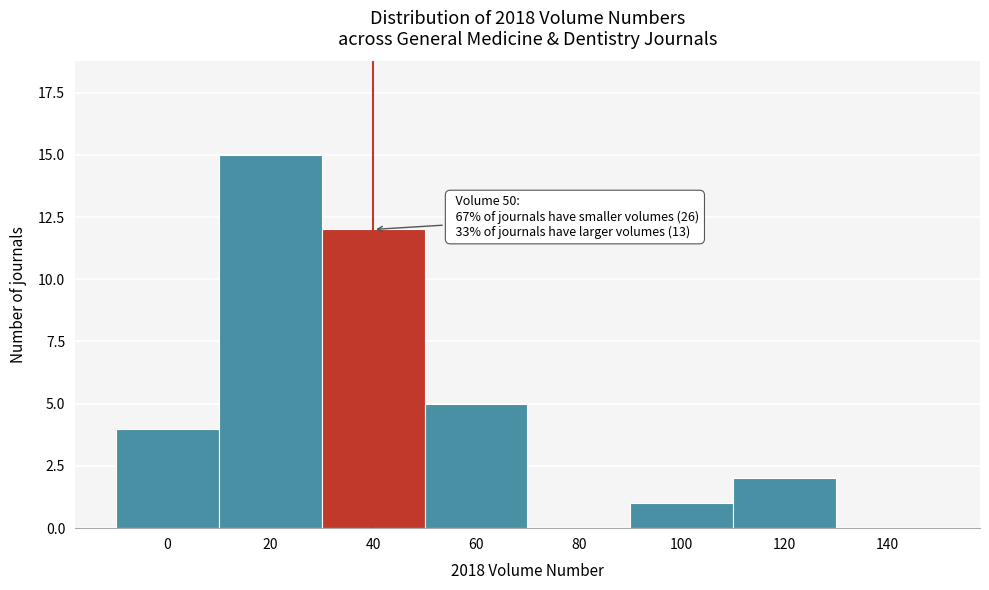

Reading right to left, transcribe all the data shown in this chart.

140=0	120=2	100=1	80=0	60=5	40=12	20=15	0=4